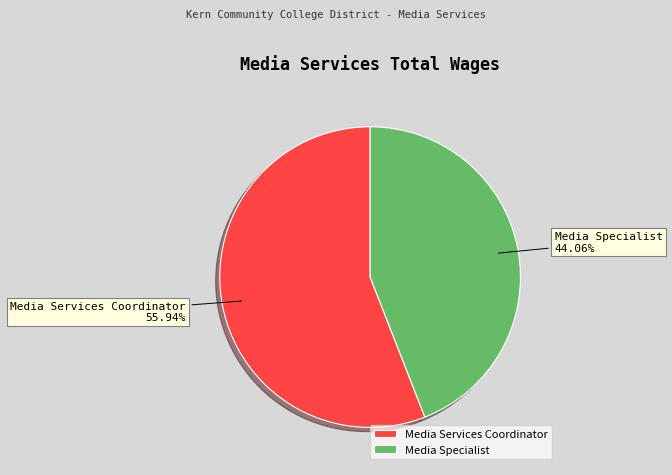

To the nearest percent, what is the difference between the largest and smallest slice percentages?

12%